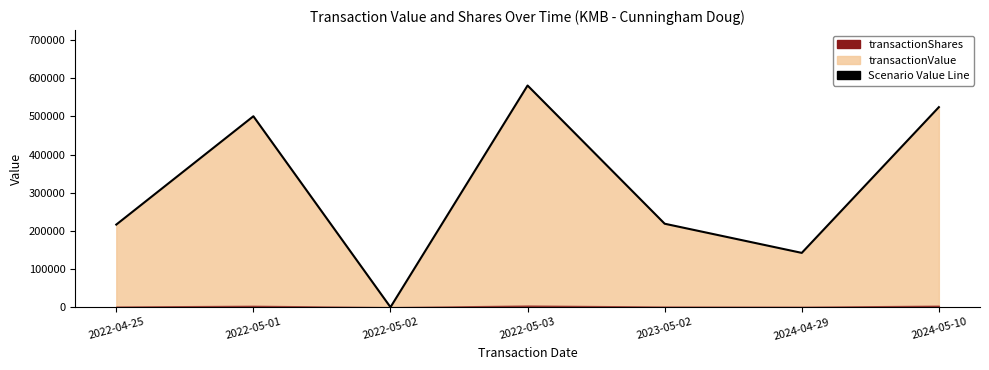

What is the change in value from 2022-04-25 to 2022-05-01?

+283976